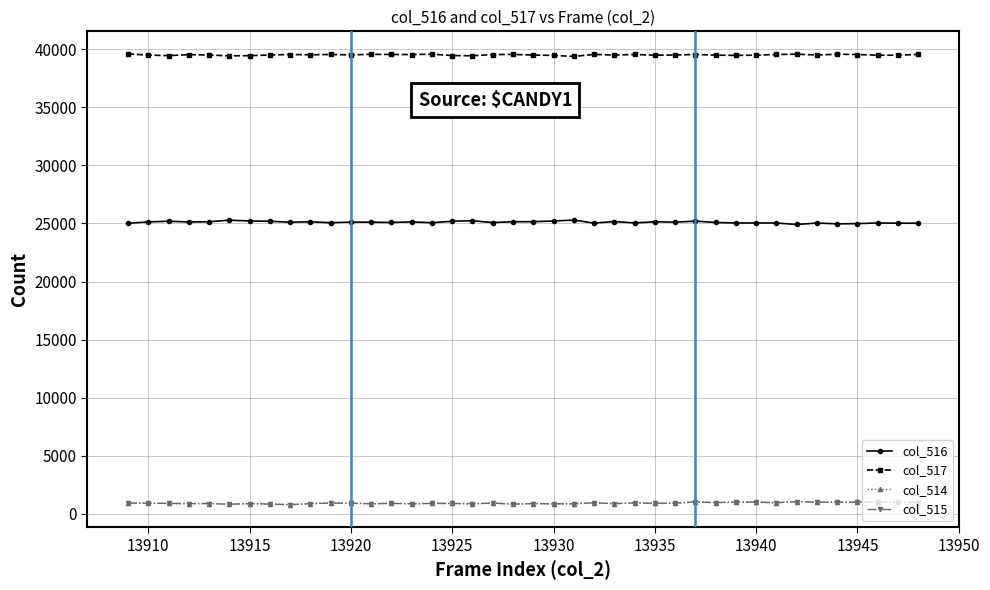

True or false: col_517 and col_514 intersect in this chart.

False